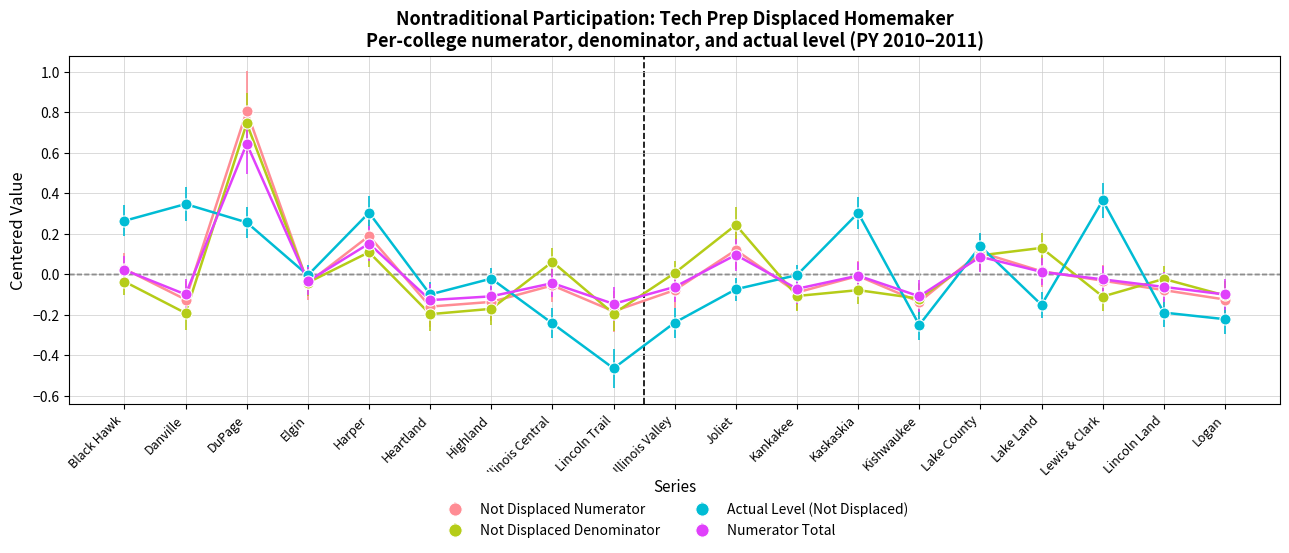

At which category is the sum across all series the highest?

DuPage